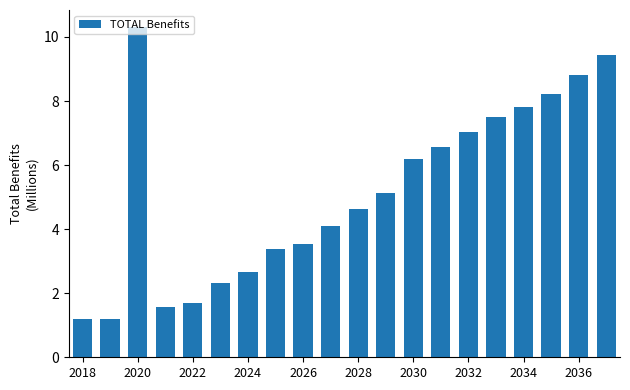

What is the average value?

5.2